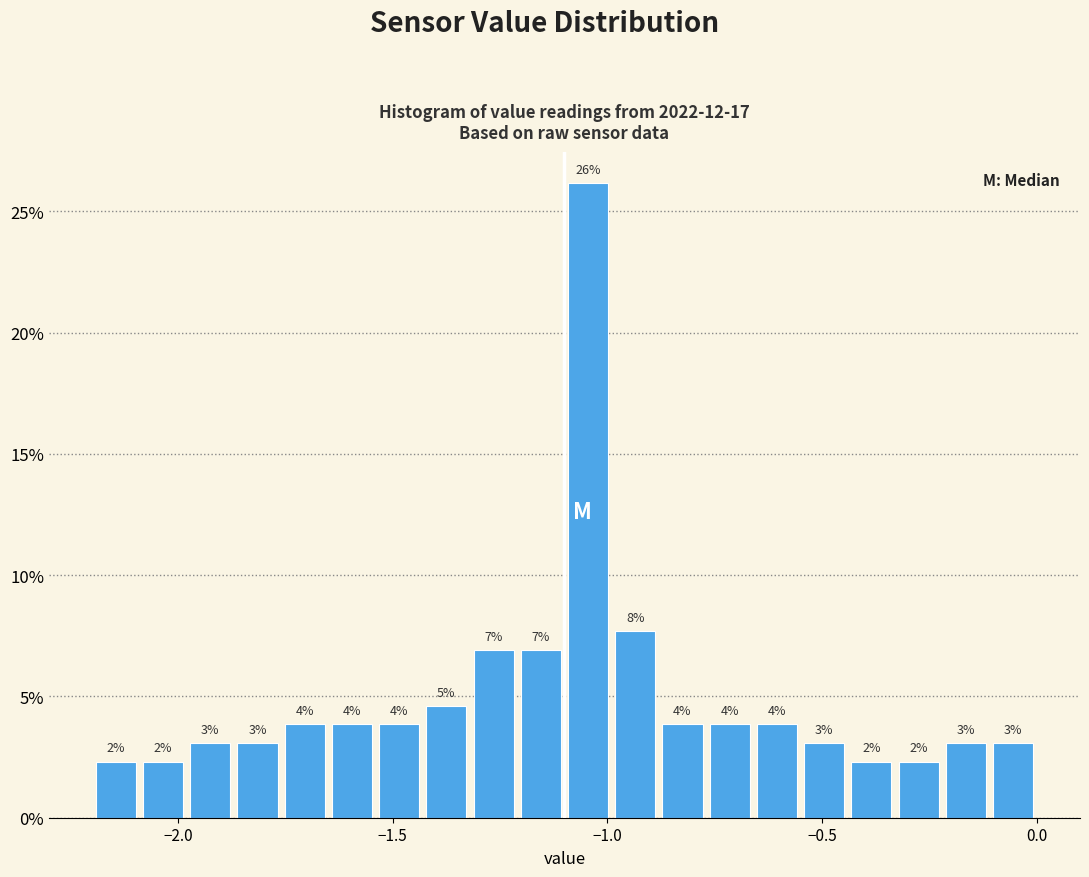

Read against the x-axis, roughly where is the centre of the tallest bar?

-1.05